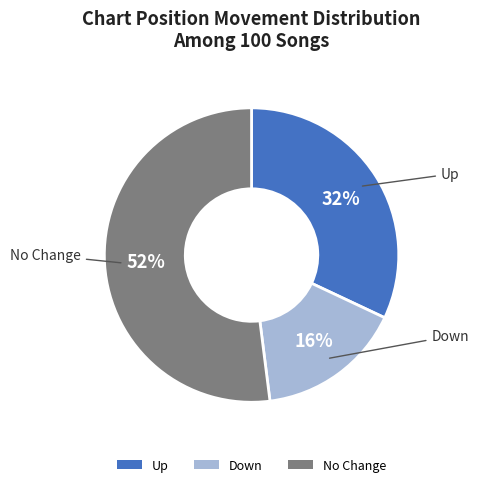

Is the sum of Down and Up greater than half?

No